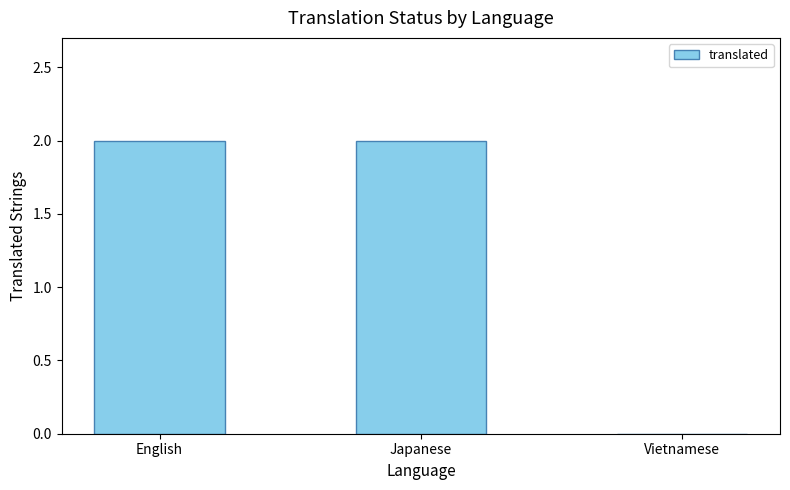

Between Vietnamese and Japanese, which is larger?

Japanese